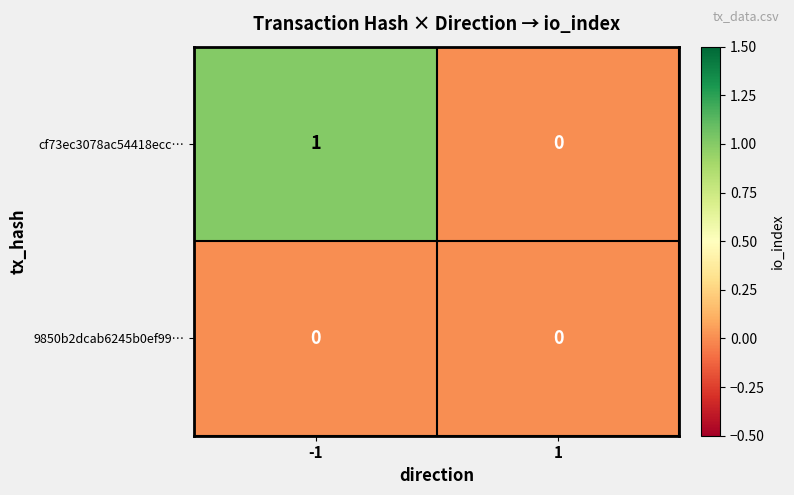

Between -1 and 1, which series saw the biggest shift?

cf73ec3078ac54418ecc…